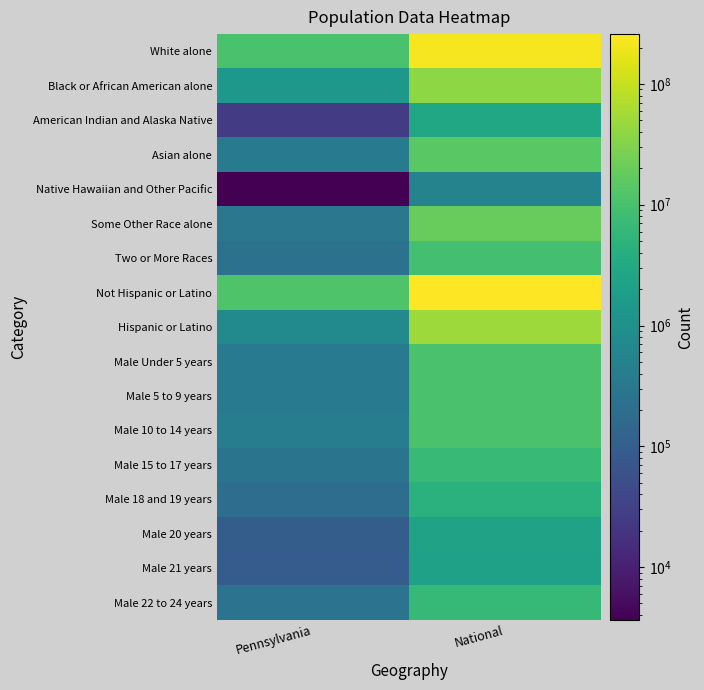

At how many categories does at least one series exceed 151610096?

1